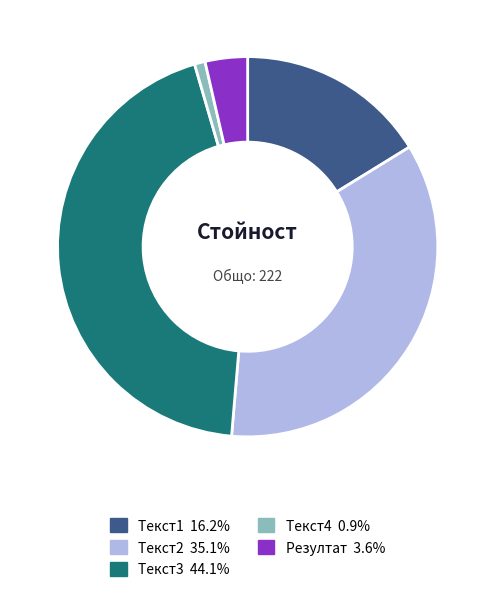

Is the sum of Текст1 and Текст2 greater than half?

Yes